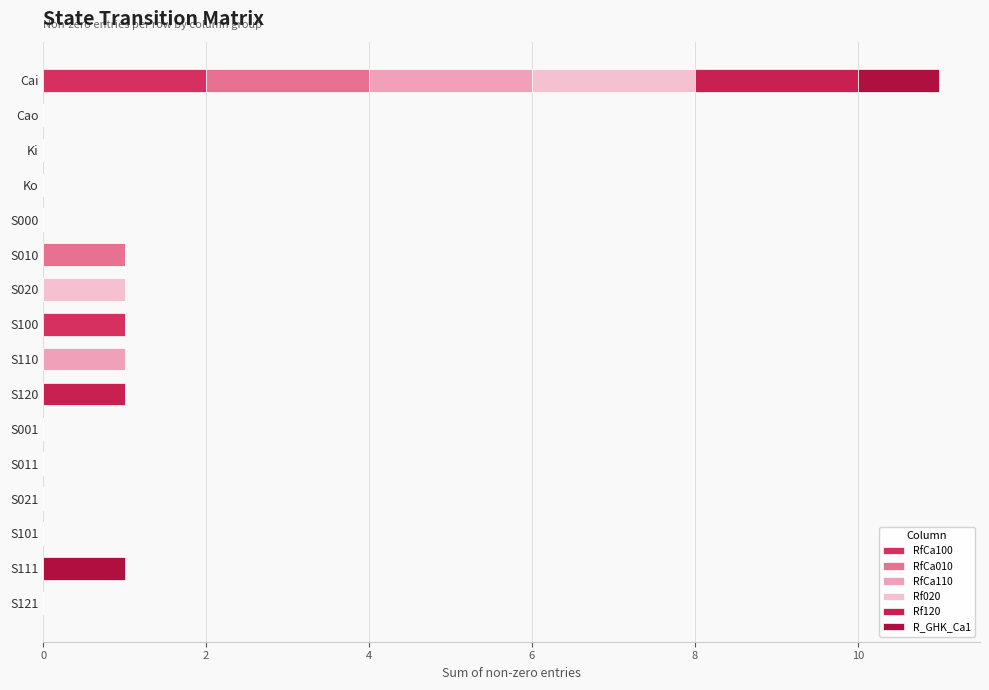

How many distinct data groups are displayed?

6